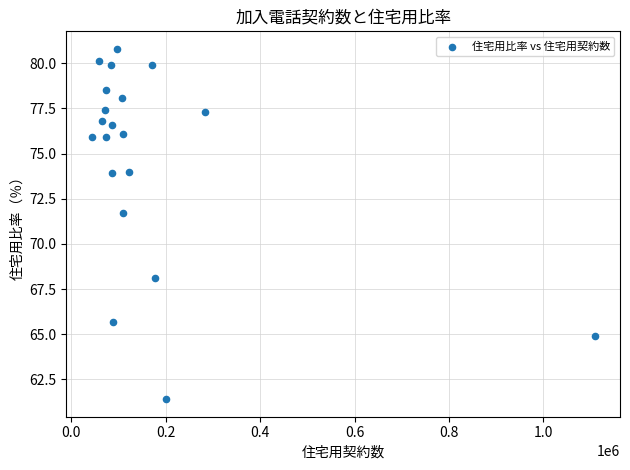

What is the range of X values (max minus min)?

1066000.0